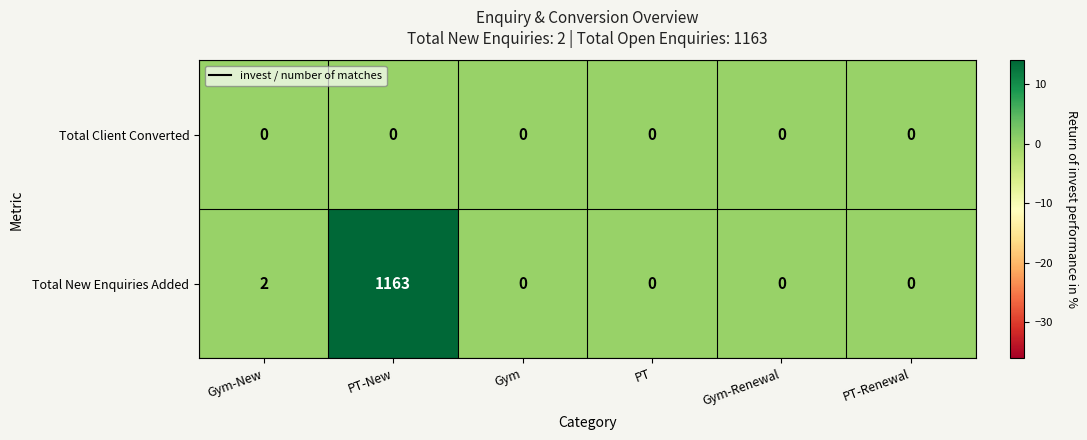

Which series has the largest total across all categories?

Total New Enquiries Added